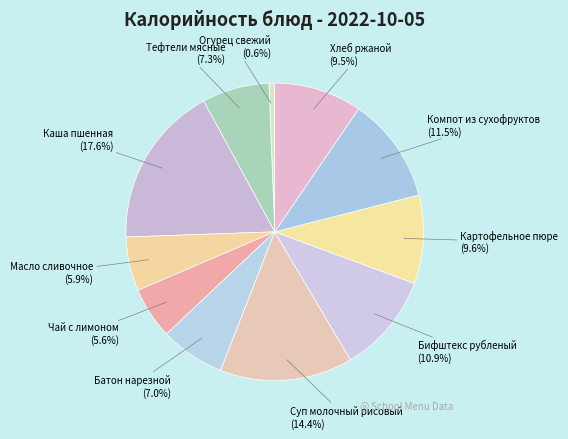

How many slices are in this pie chart?

11